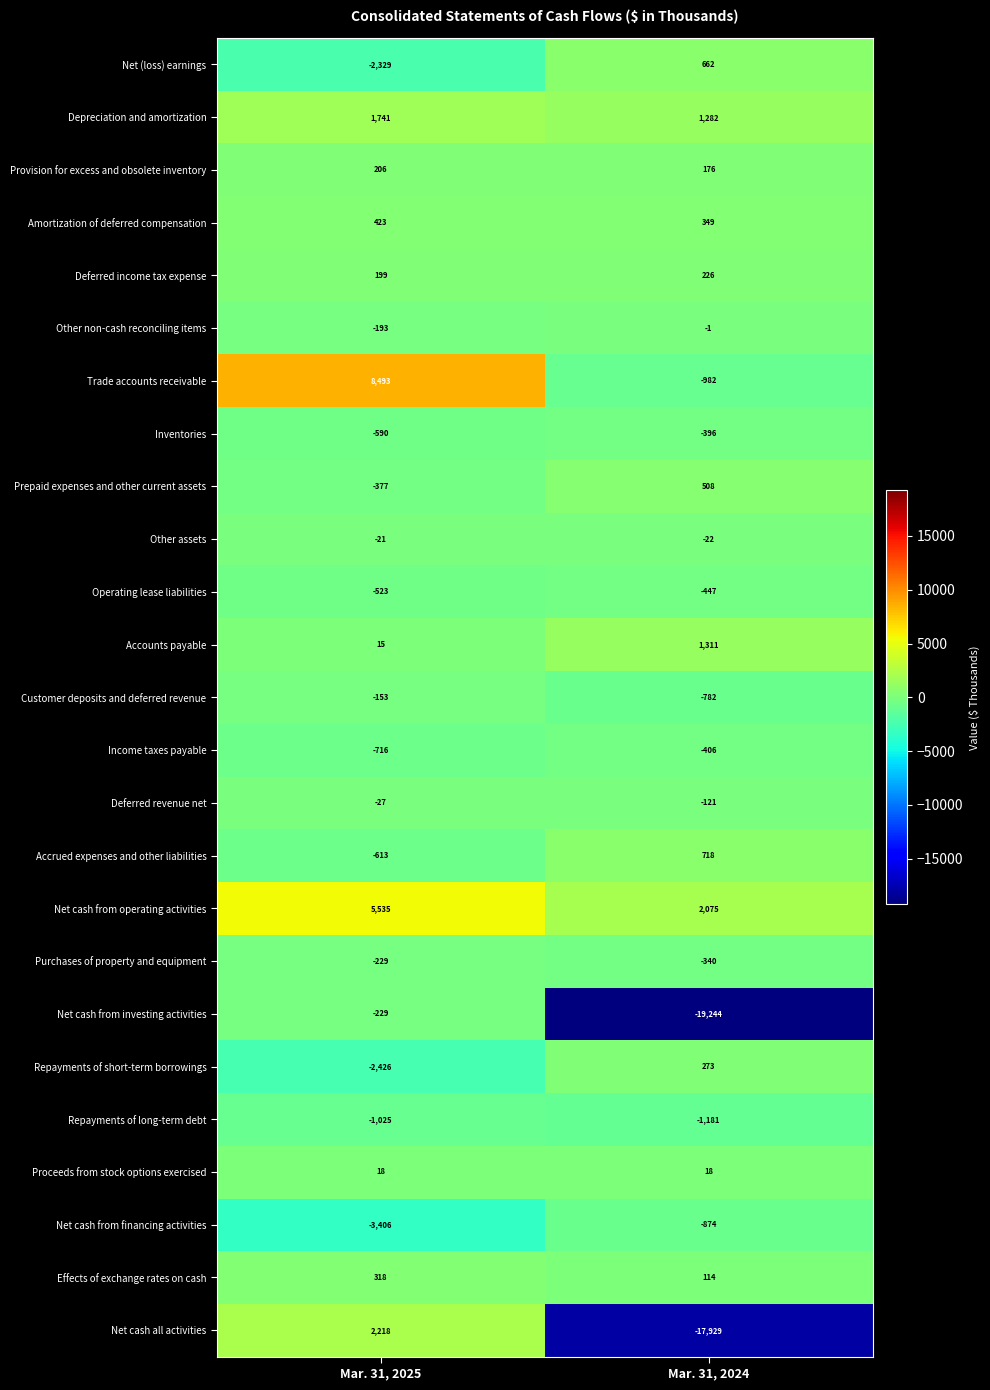

What value does the Prepaid expenses and other current assets series have at Mar. 31, 2025, to the nearest 10?

-380